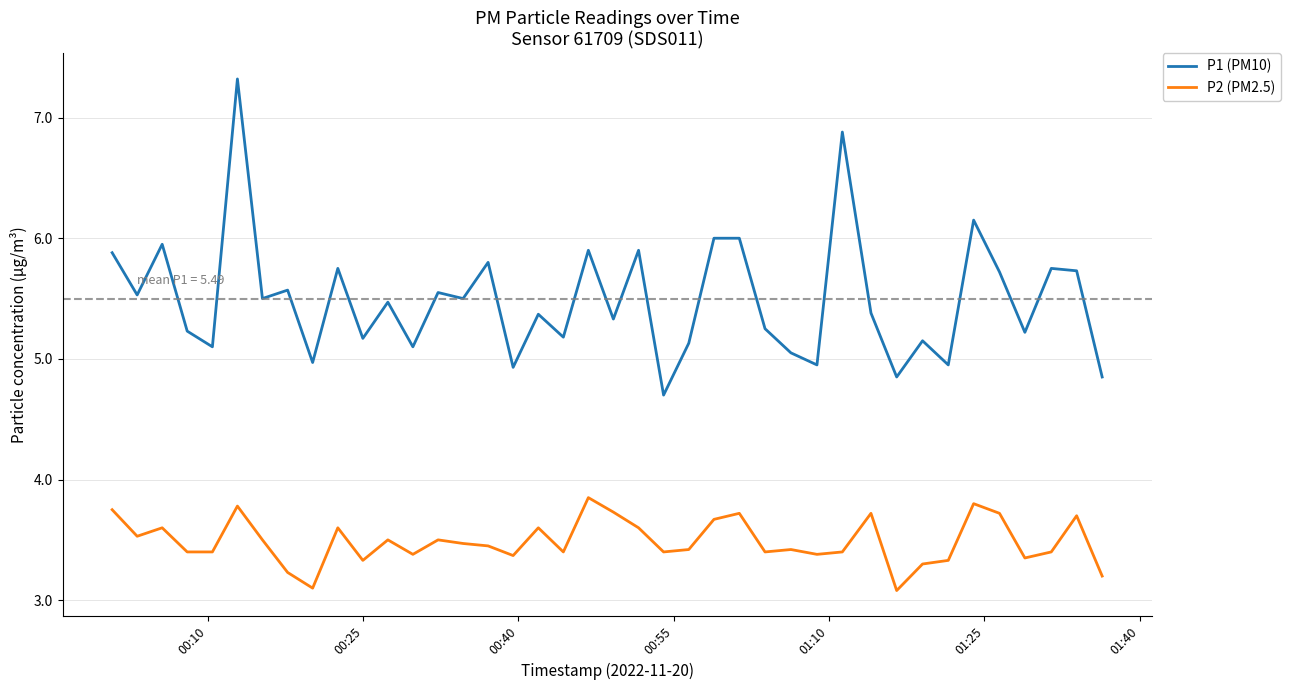

Which series has the largest total across all categories?

P1 (PM10)